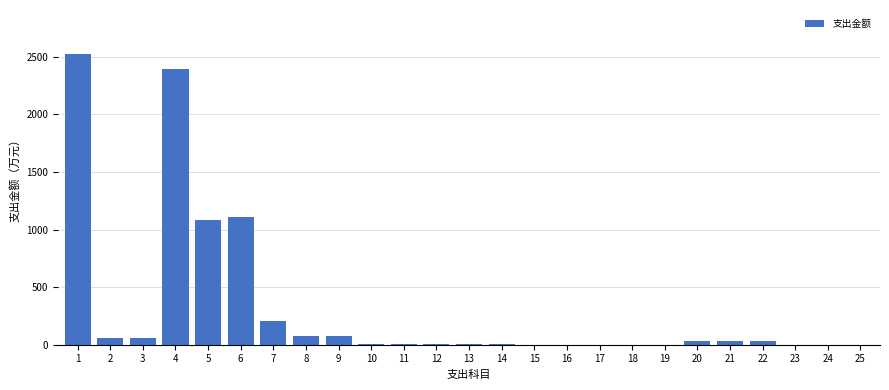

What is the maximum value shown in the chart?

2526.7